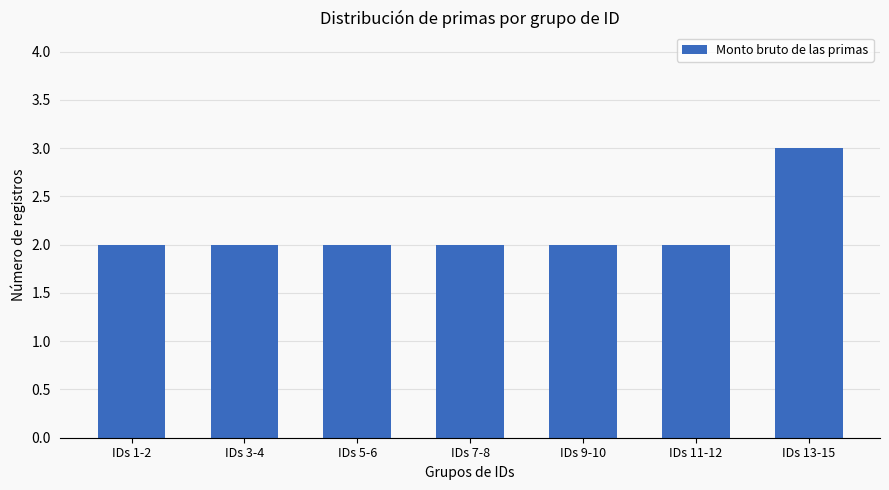

What is the sum of all values?

15